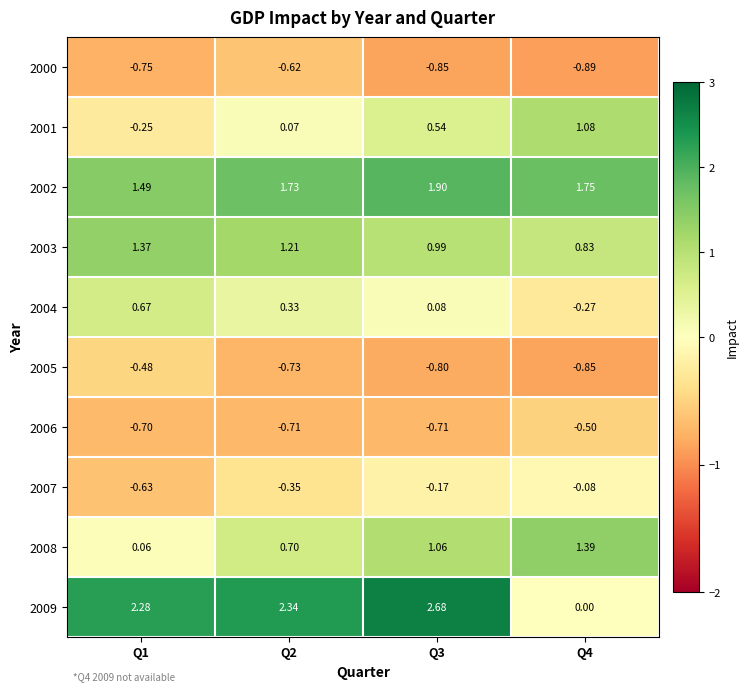

How many data points does each series have?

4